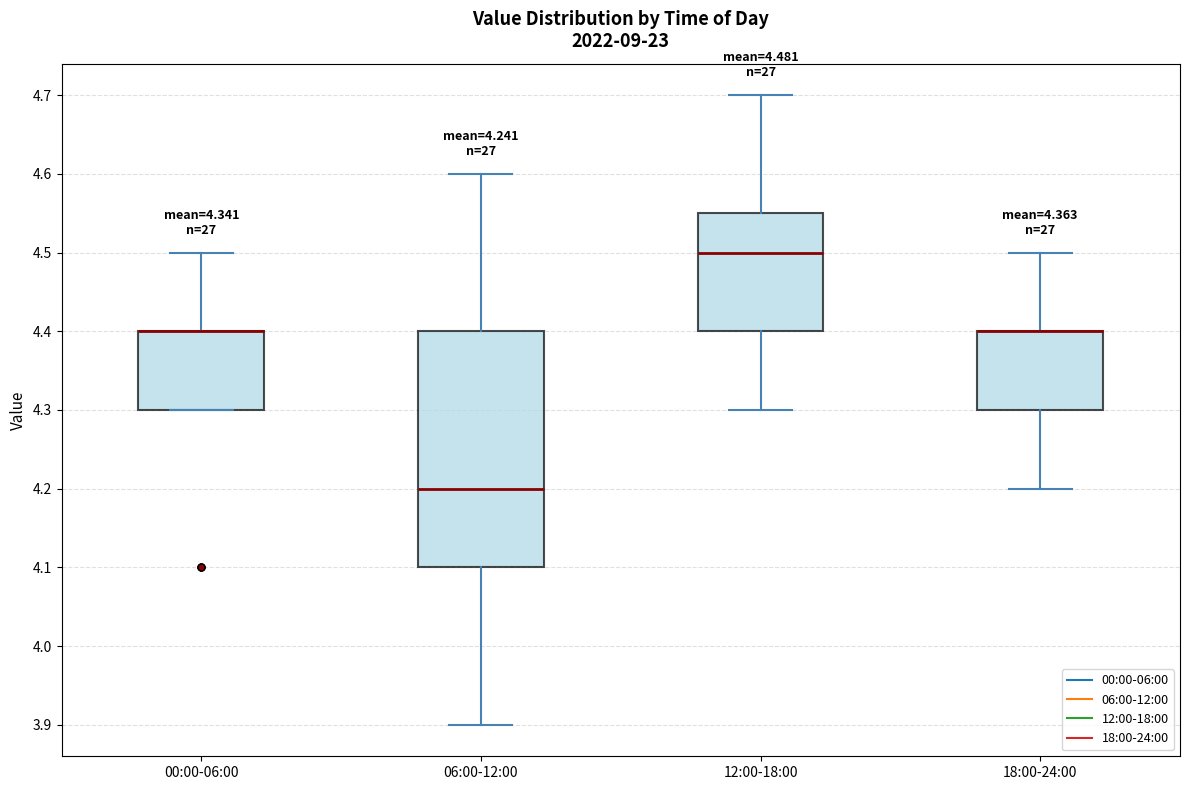

Comparing the boxes themselves (not the whiskers), which one is the tallest?

06:00-12:00